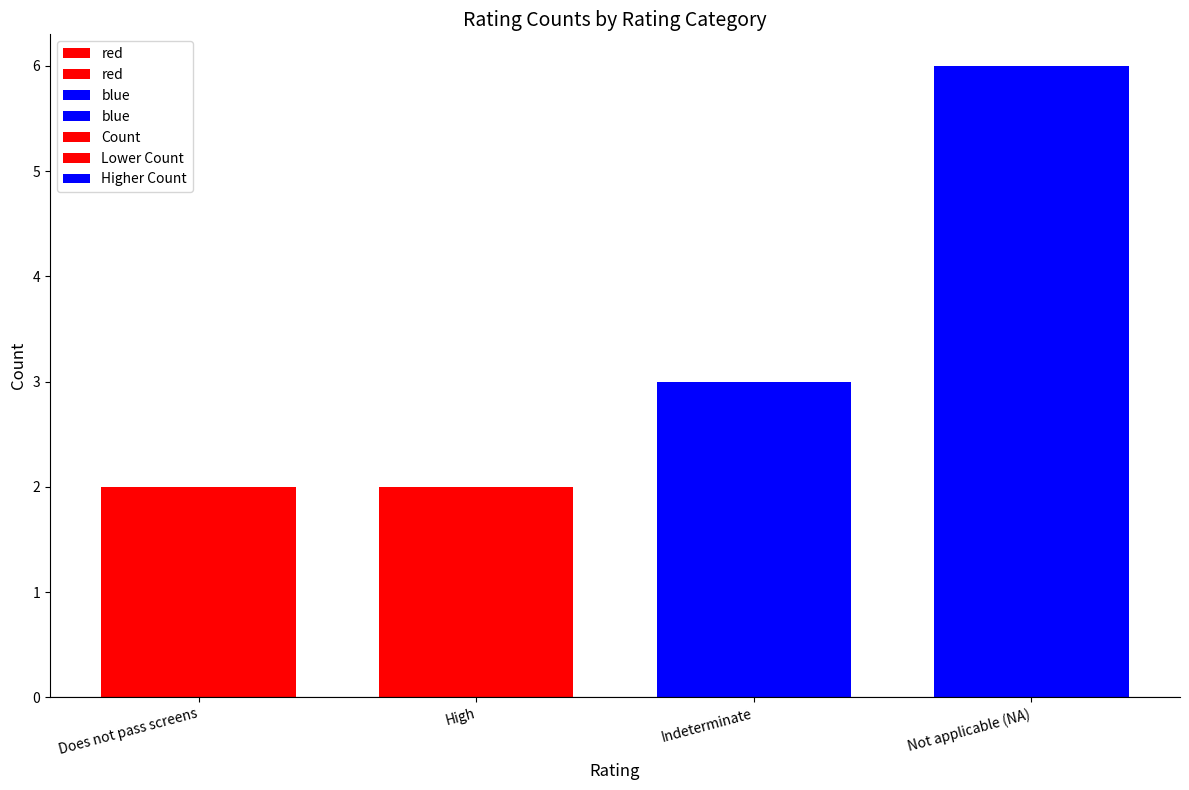

Does the chart contain stacked bars?

No